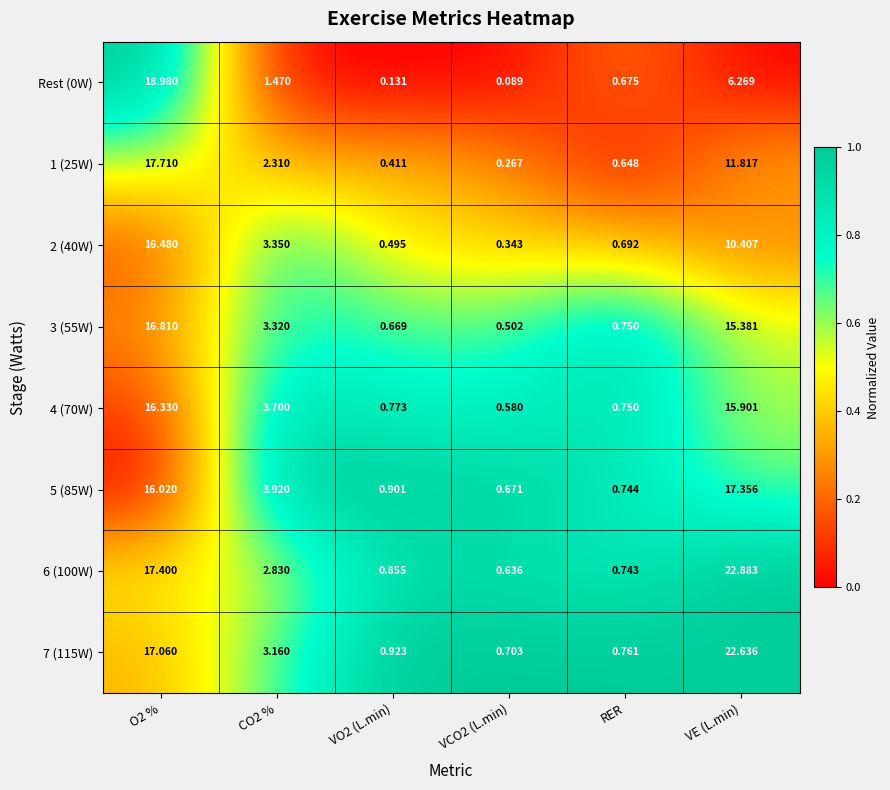

At which category is the sum across all series the highest?

O2 %